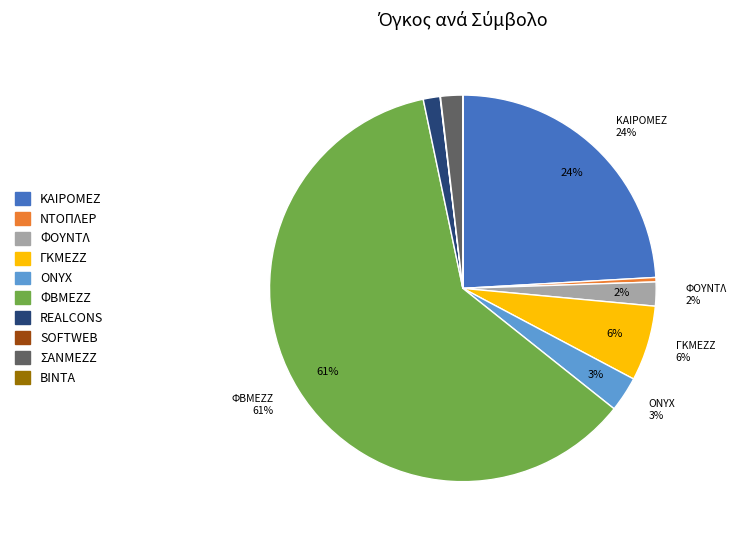

What percentage is the ΦΟΥΝΤΛ slice, to the nearest percent?

2%